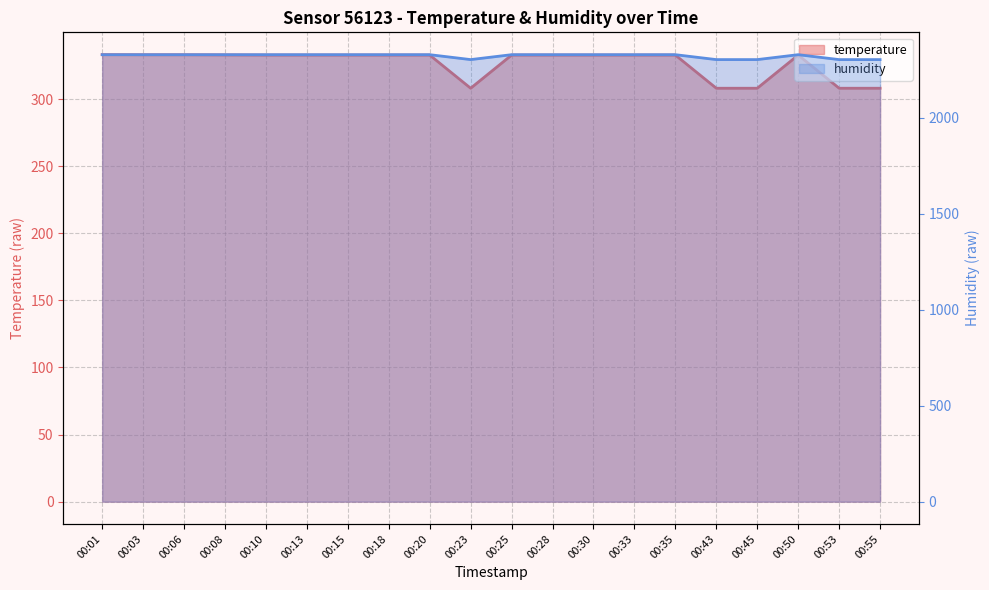

Where is humidity nearest to the value 2316?

00:23